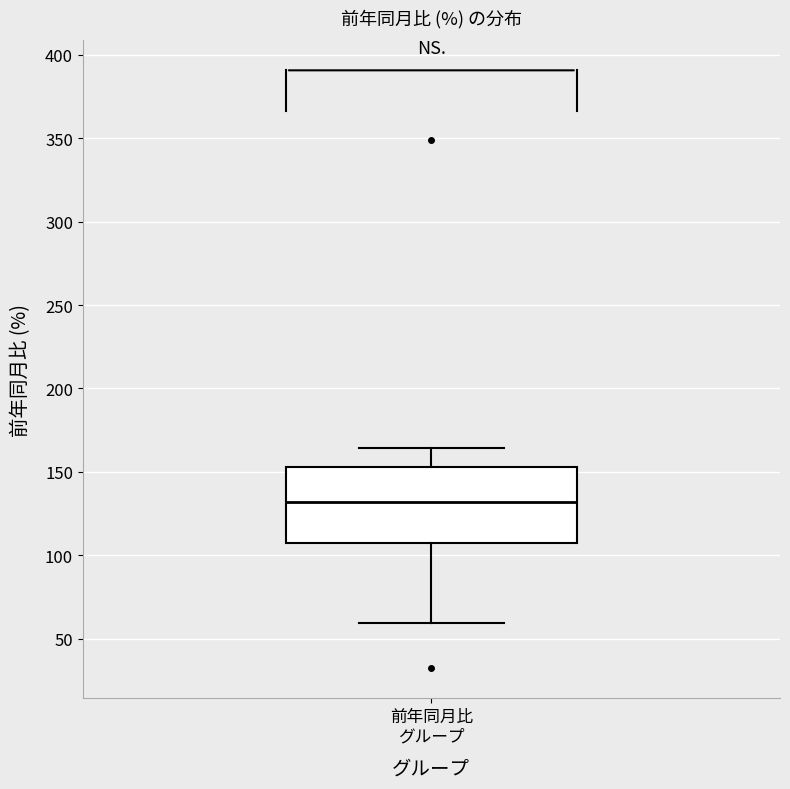

Where does the lower whisker of the box for 前年同月比 グループ end on the y-axis? The values are not printed on the chart, so give them approximately, as read against the axis.

60